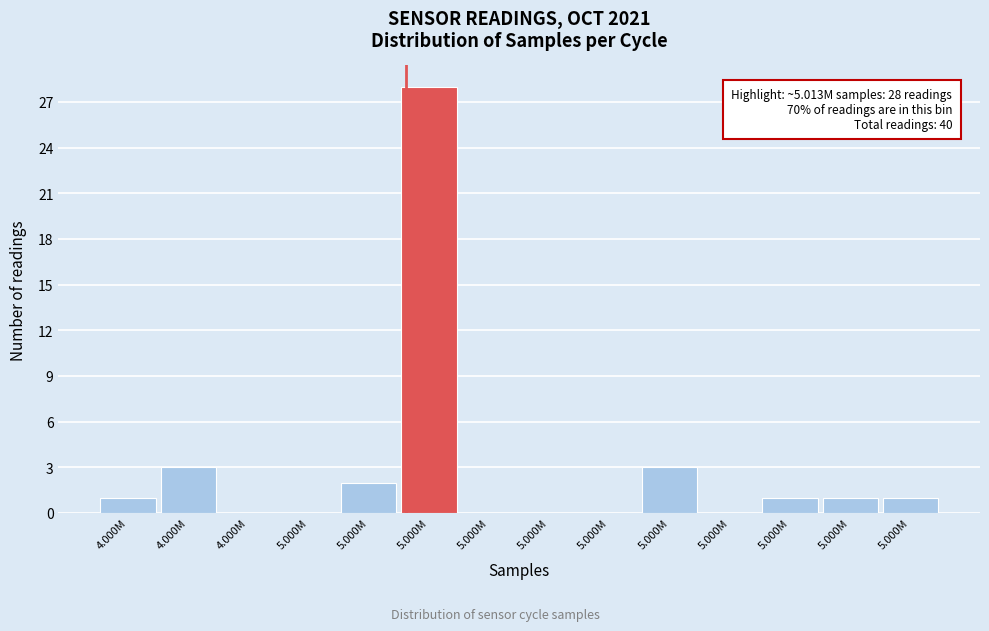

Are the bars horizontal?

No